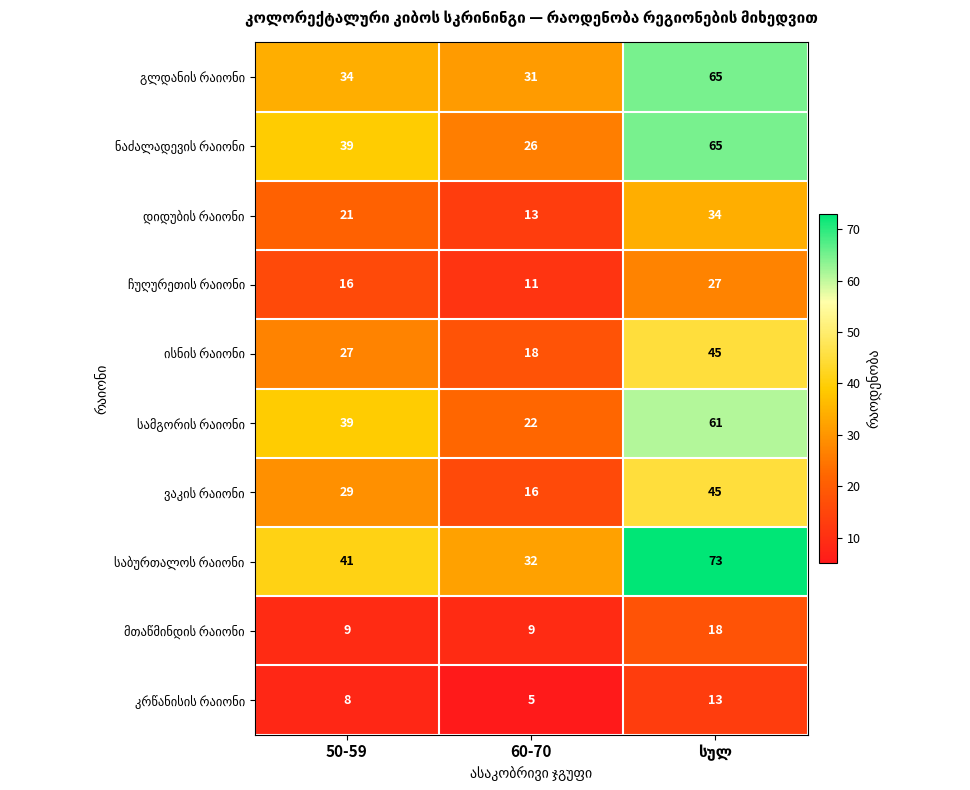

What is the spread (max minus min) of values at 50-59?

33